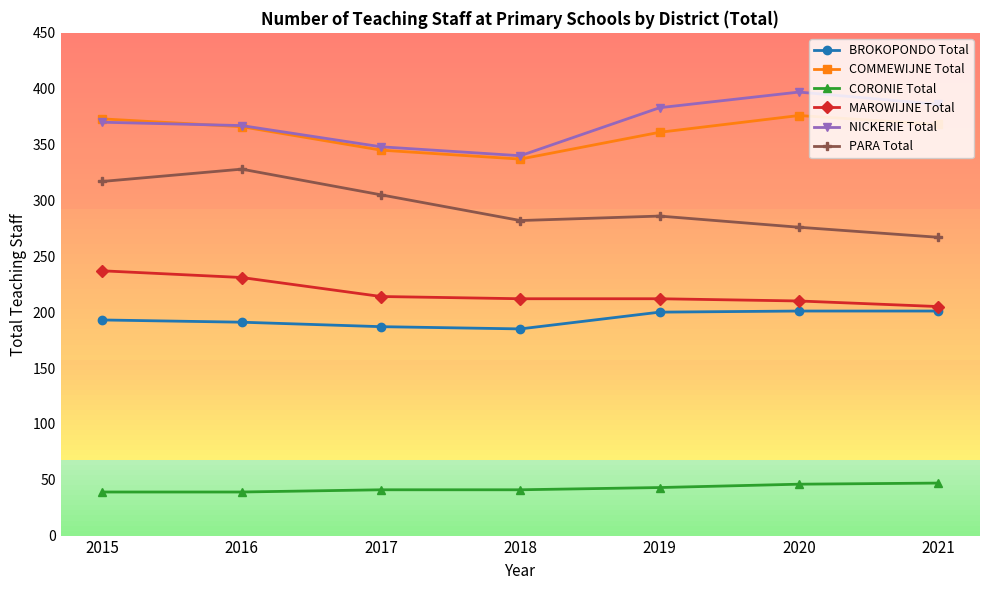

Which series changed the most between 2018 and 2021?

NICKERIE Total